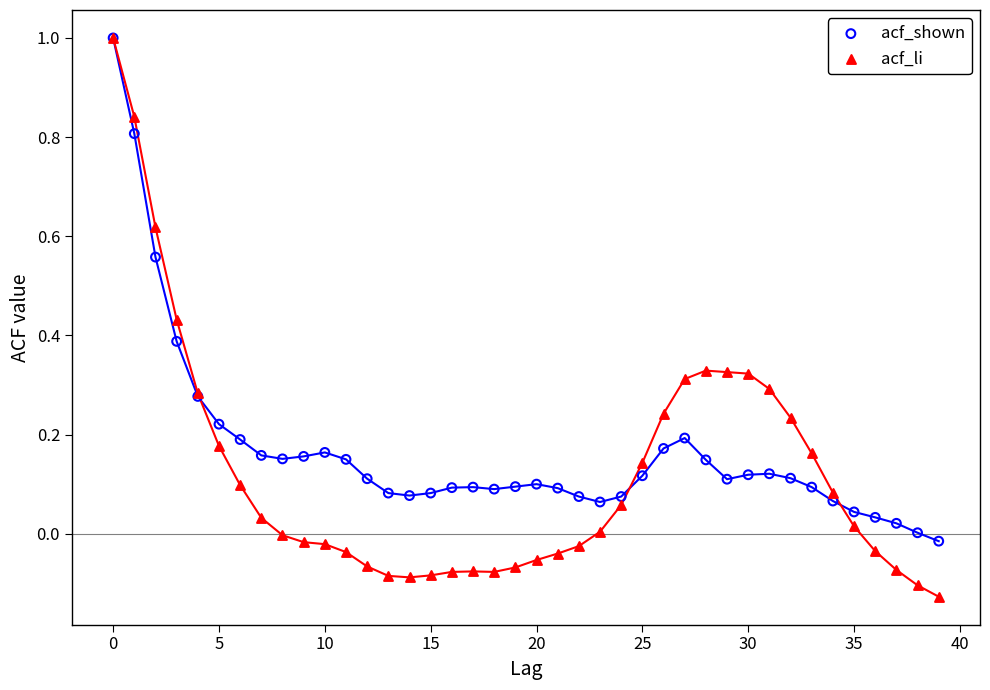

Which series contains the lowest Y value?

acf_li